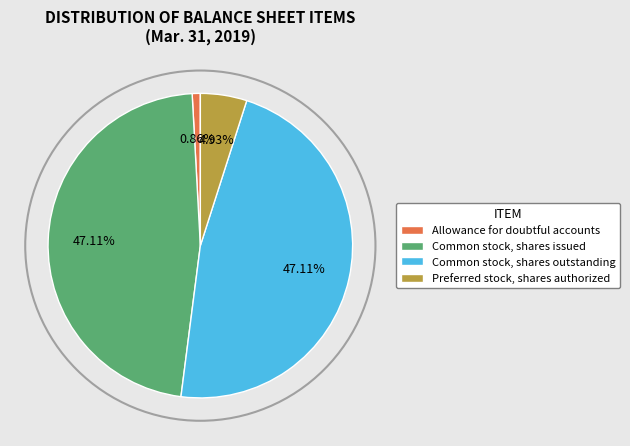

Combined, do Allowance for doubtful accounts and Common stock, shares issued account for over 50%?

No